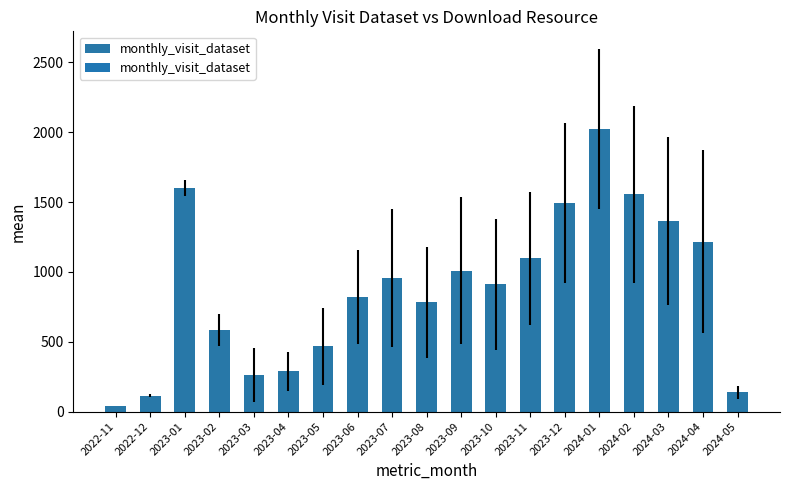

Between 2023-11 and 2022-12, which is larger?

2023-11